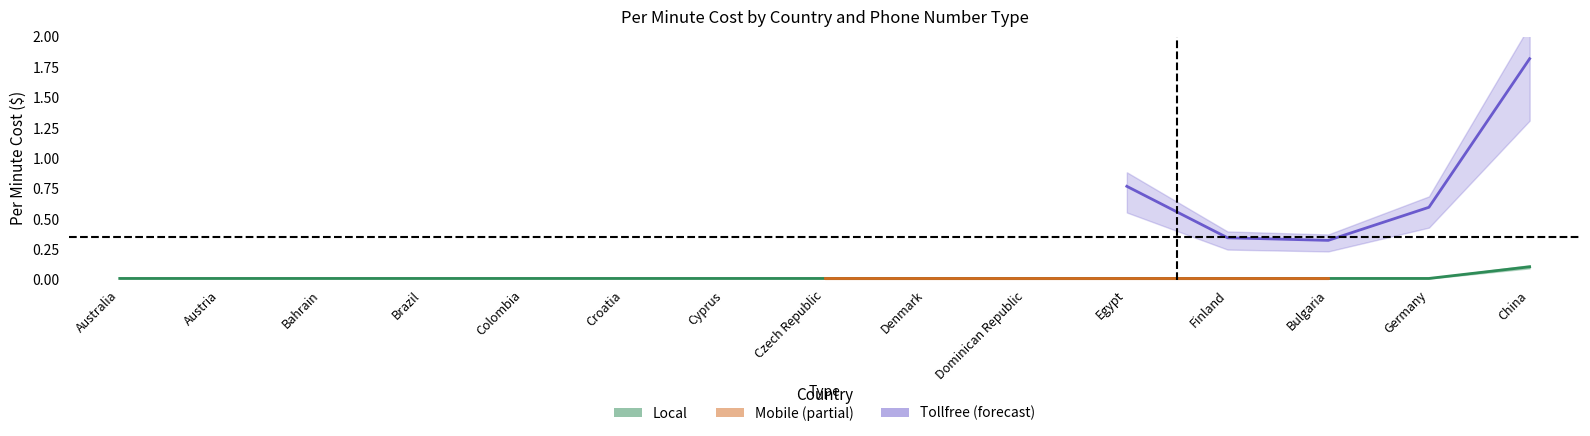

True or false: Mobile and Local intersect in this chart.

False